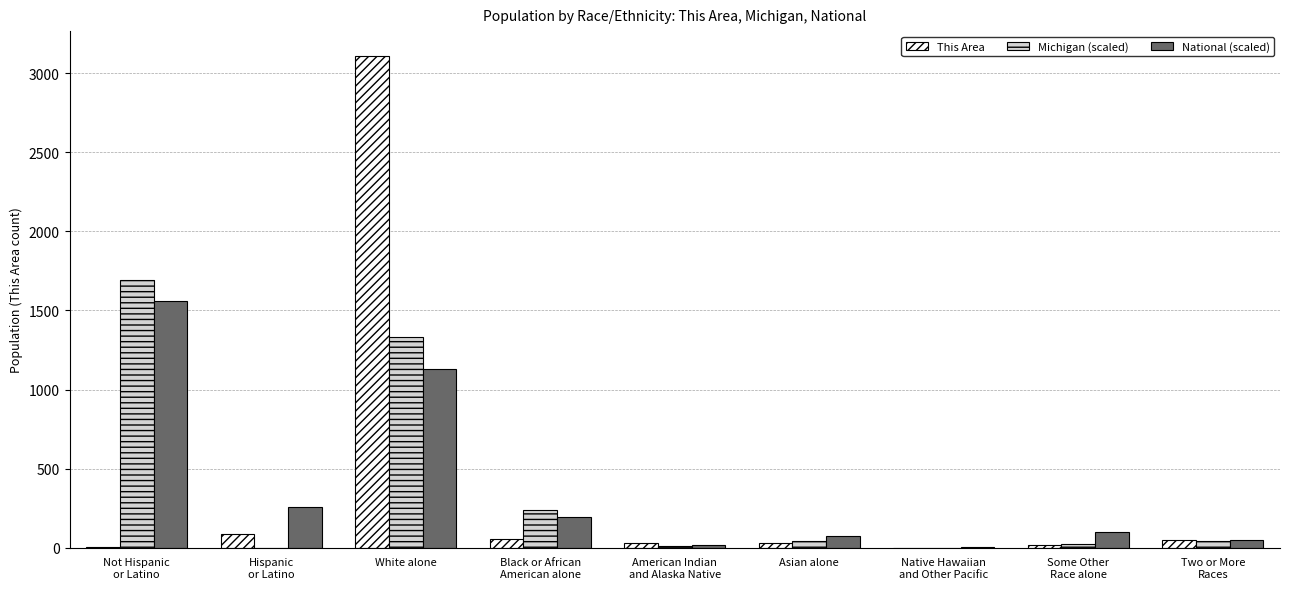

Where is Michigan (scaled) nearest to the value 845?

White alone